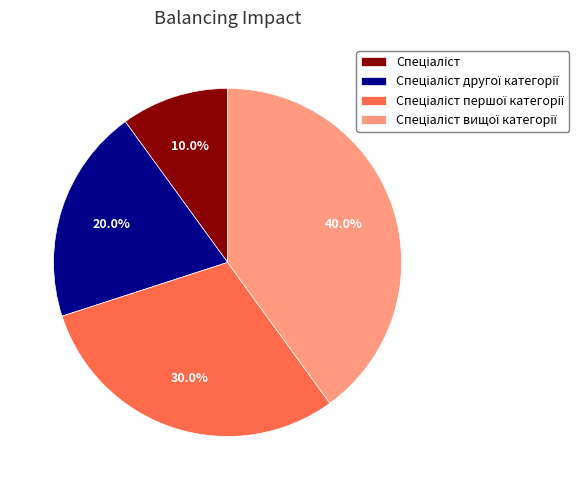

Is there a majority slice in this chart?

No